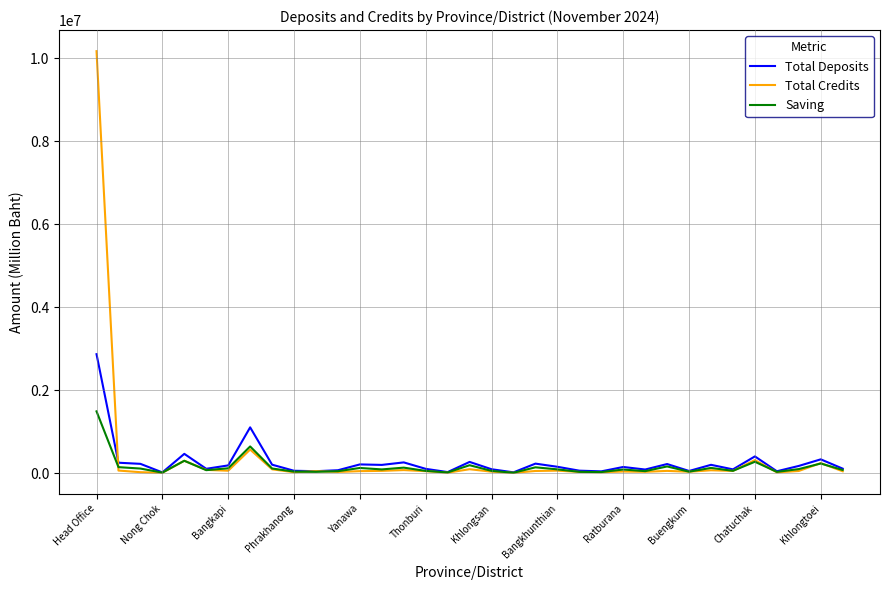

True or false: Total Credits has more than 1 interior local peaks.

True